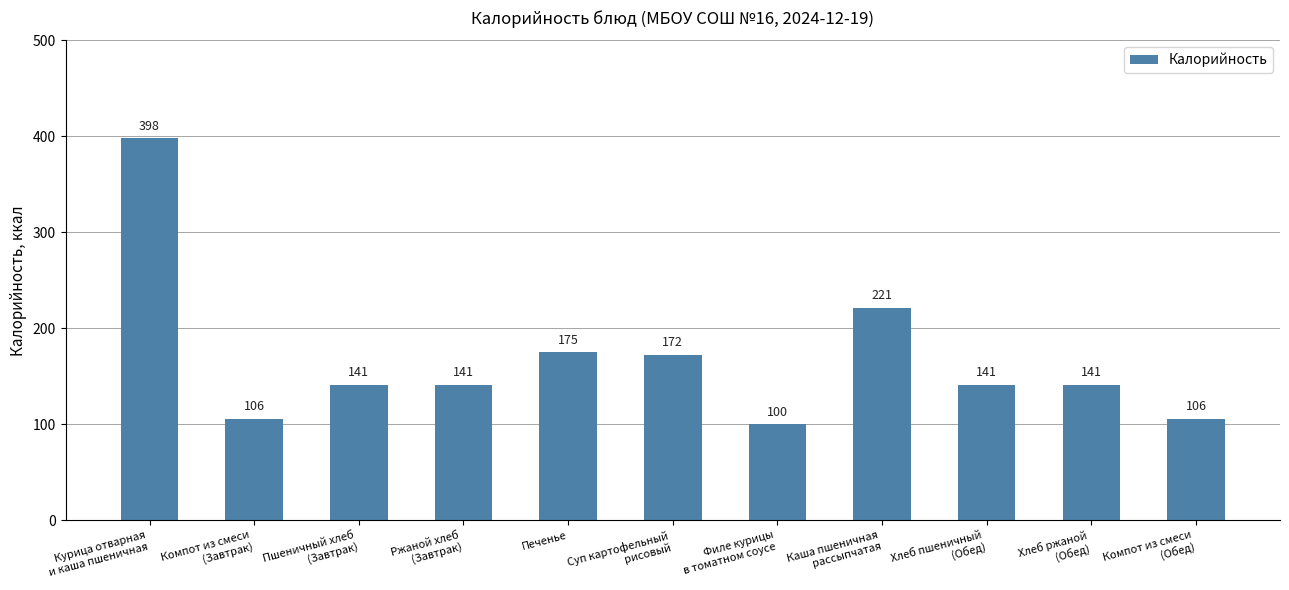

What is the change in value from Пшеничный хлеб
(Завтрак) to Компот из смеси
(Обед)?

-35